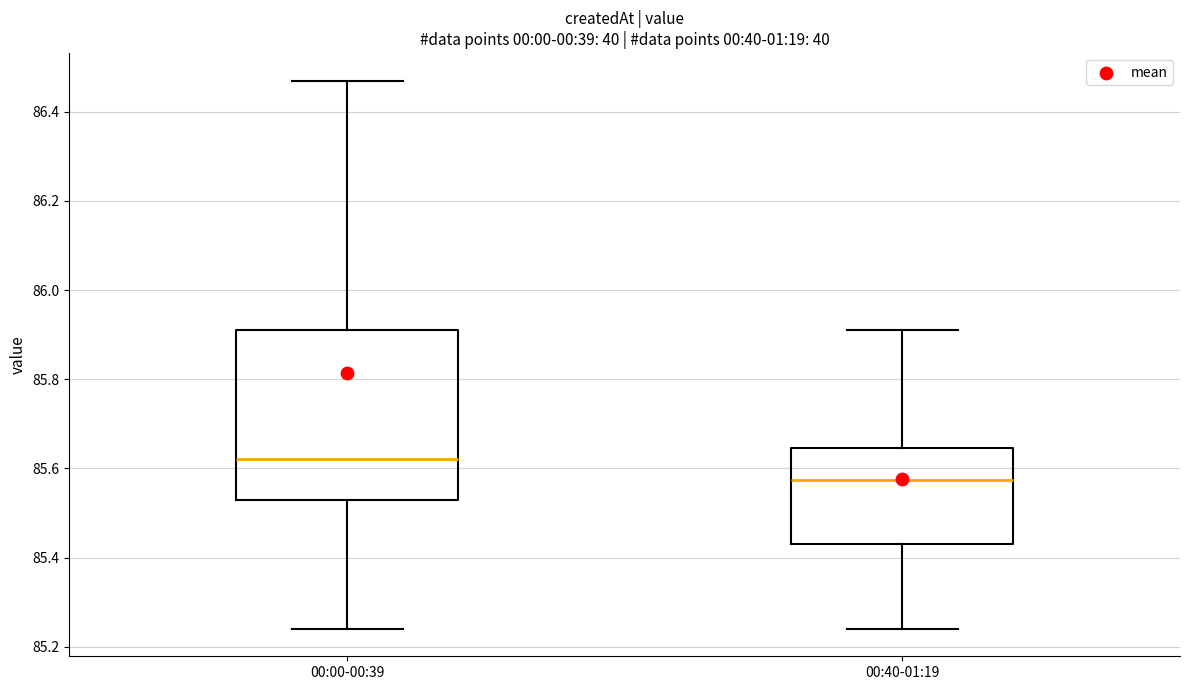

Which box's median line is the lowest?

00:40-01:19